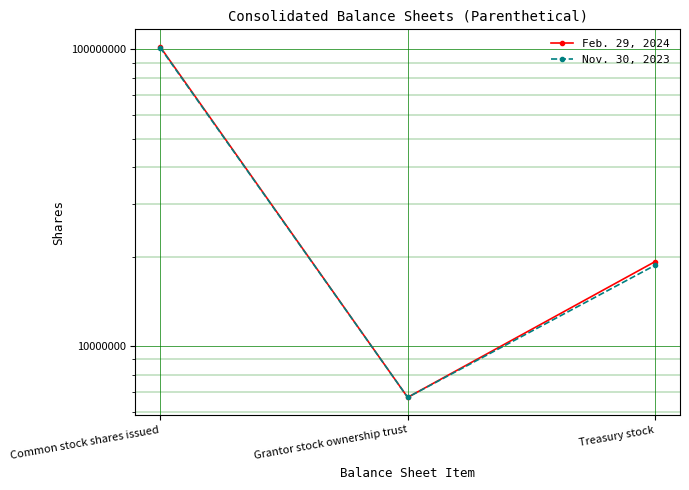

Rank the series at Treasury stock from lowest to highest value.

Nov. 30, 2023, Feb. 29, 2024